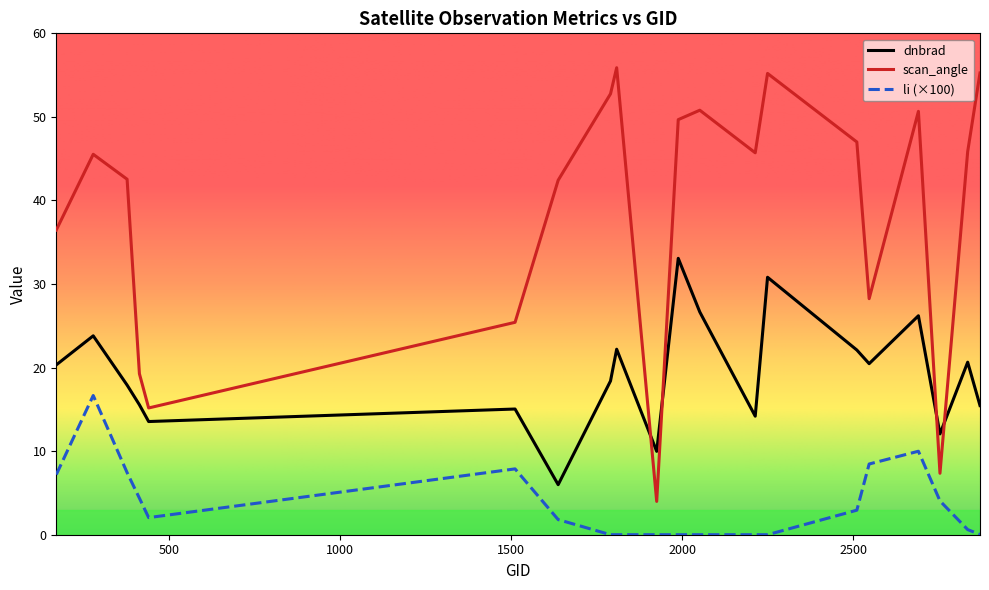

What is the lowest value of the dnbrad series?

6.0